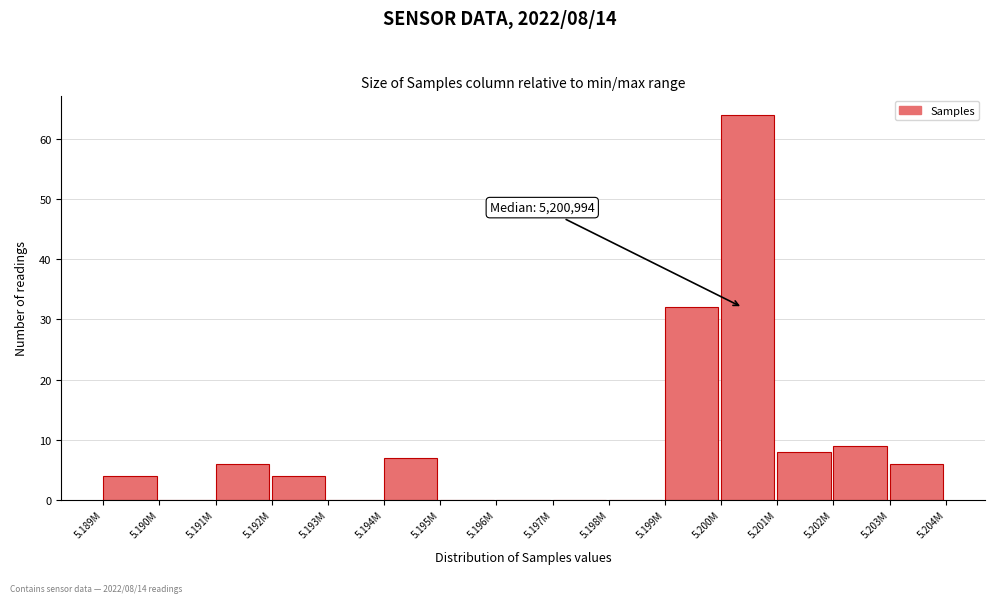

Reading left to right, list all the values displayed in this chart.

5.189M=4	5.190M=0	5.191M=6	5.192M=4	5.193M=0	5.194M=7	5.195M=0	5.196M=0	5.197M=0	5.198M=0	5.199M=32	5.200M=64	5.201M=8	5.202M=9	5.203M=6